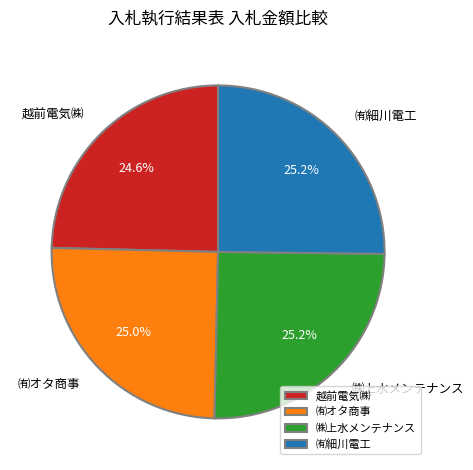

To the nearest percent, what is the average slice percentage?

25%